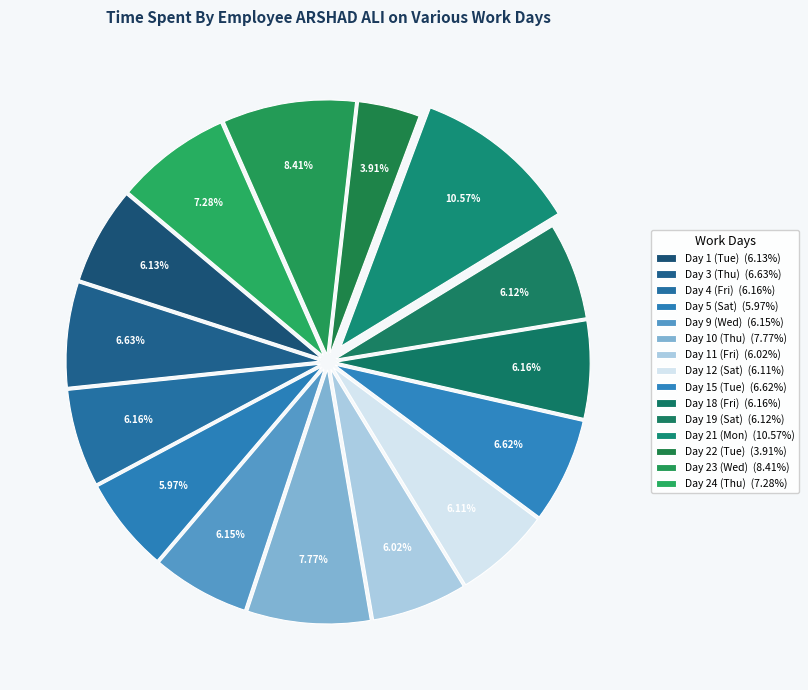

Rank the categories by value from highest to lowest.

Day 21 (Mon), Day 23 (Wed), Day 10 (Thu), Day 24 (Thu), Day 3 (Thu), Day 15 (Tue), Day 4 (Fri), Day 18 (Fri), Day 9 (Wed), Day 1 (Tue), Day 19 (Sat), Day 12 (Sat), Day 11 (Fri), Day 5 (Sat), Day 22 (Tue)